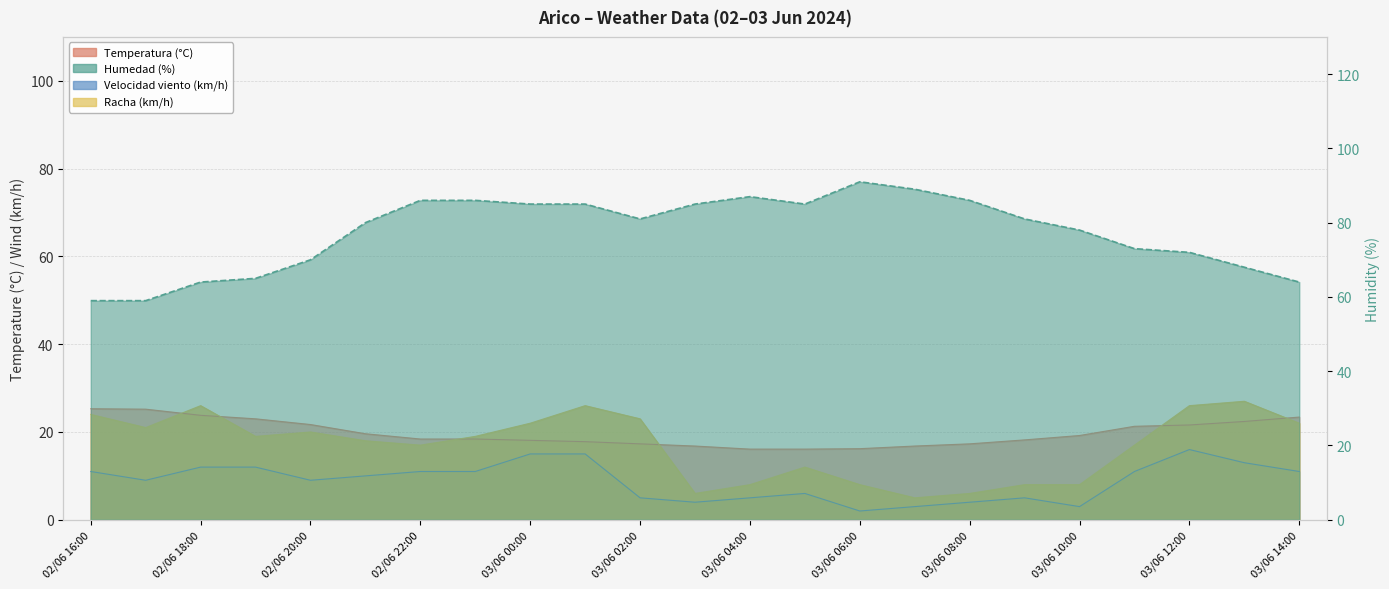

Where does the Velocidad viento (km/h) series first go above 10?

02/06 16:00